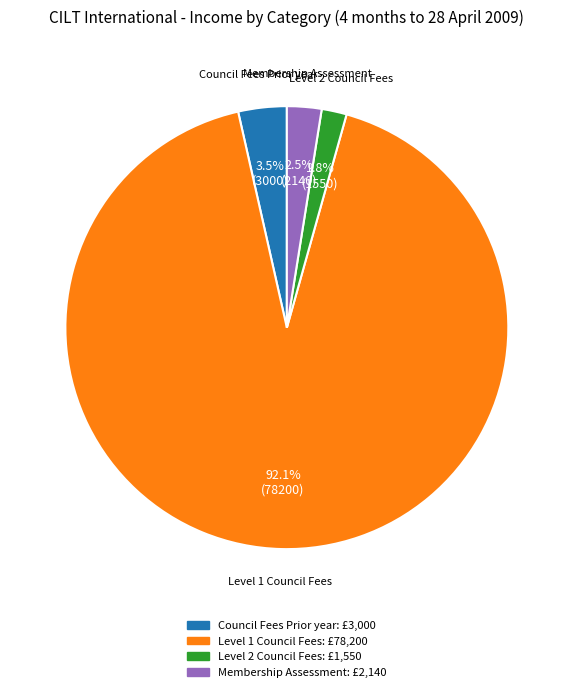

Does any single category account for the majority?

Yes